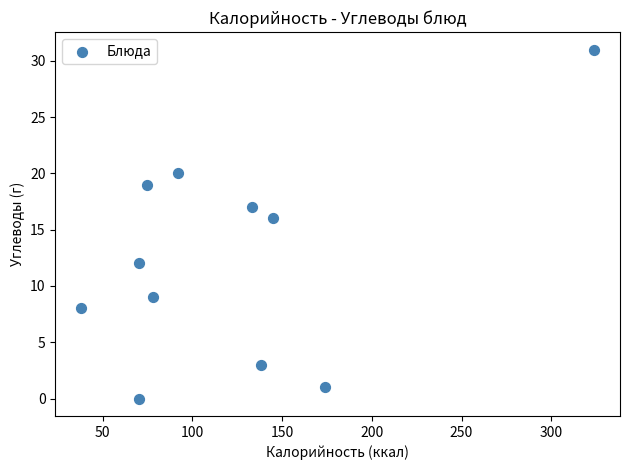

What is the range of X values (max minus min)?

286